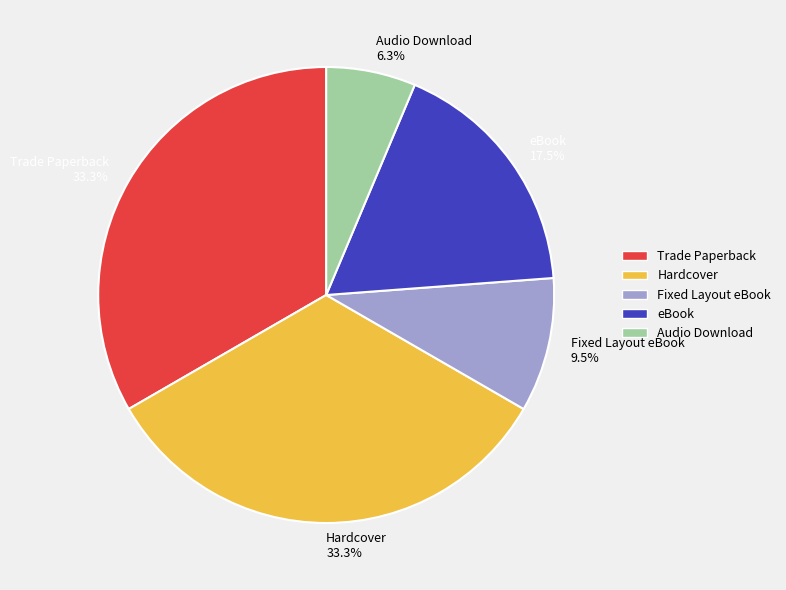

The eBook slice represents 29% of the pie. True or false?

False